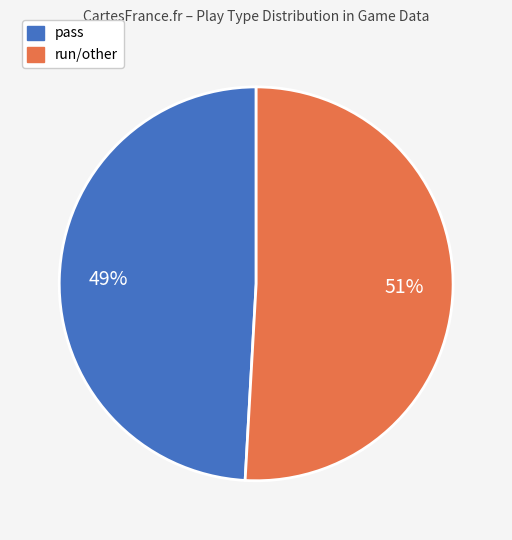

Is it true that pass is 49% of the pie?

True